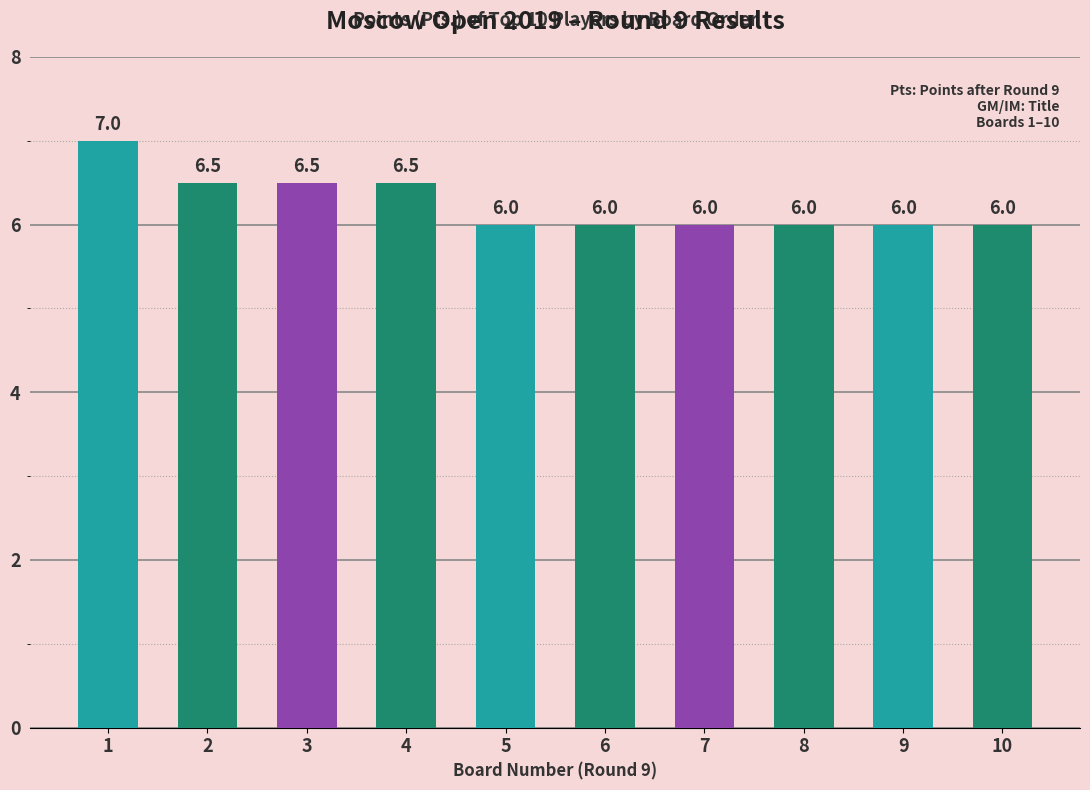

What is the ratio of the value at 7 to the value at 5?

1.0